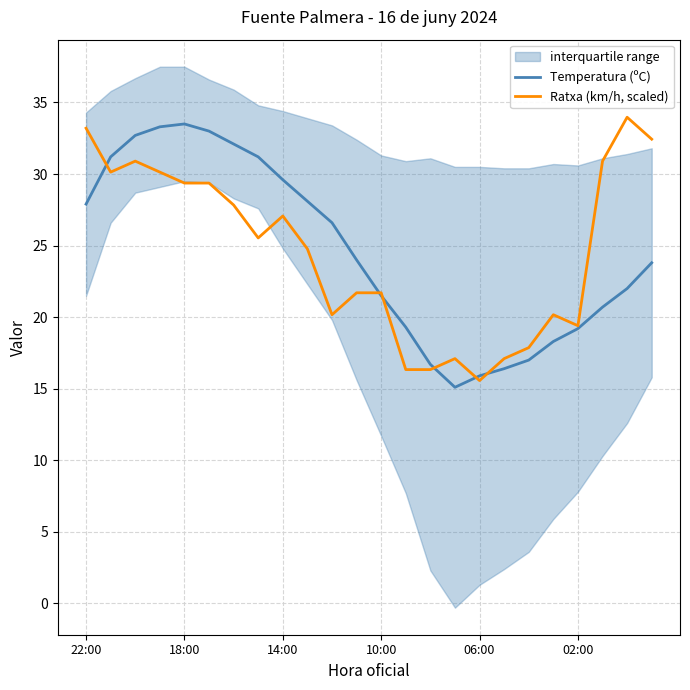

Is this an area chart (filled region under the line)?

No